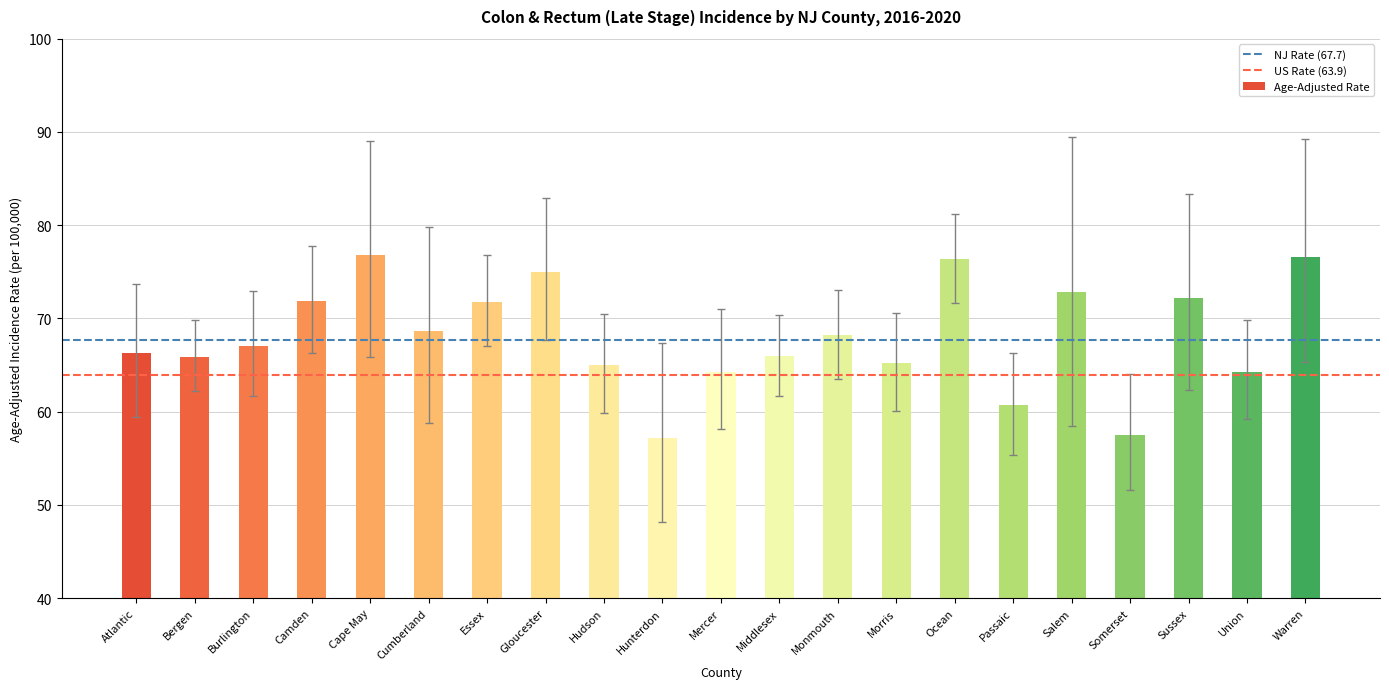

What position from the right is Burlington?

19